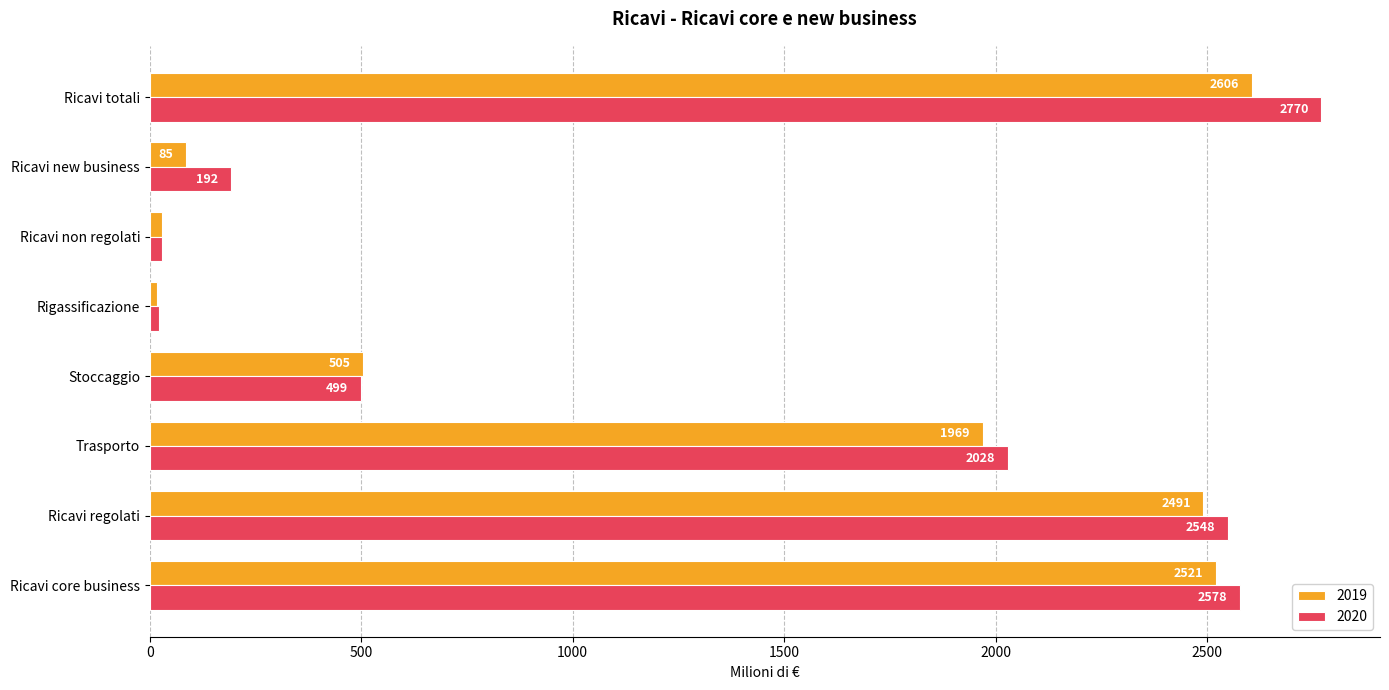

Between Rigassificazione and Ricavi non regolati, which series saw the biggest shift?

2019